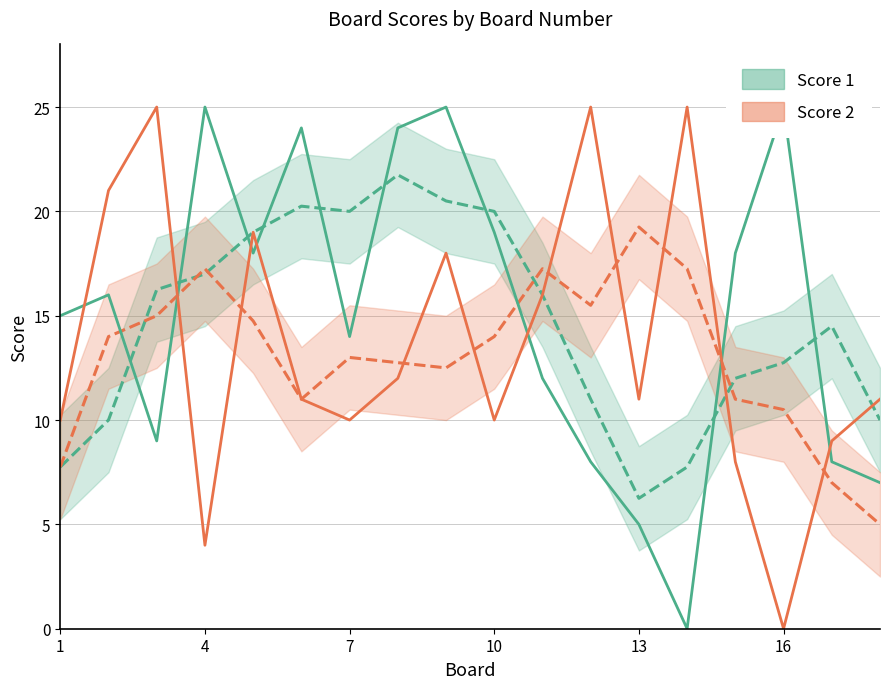

How many times do Score 2 and Score 1 cross each other?

7